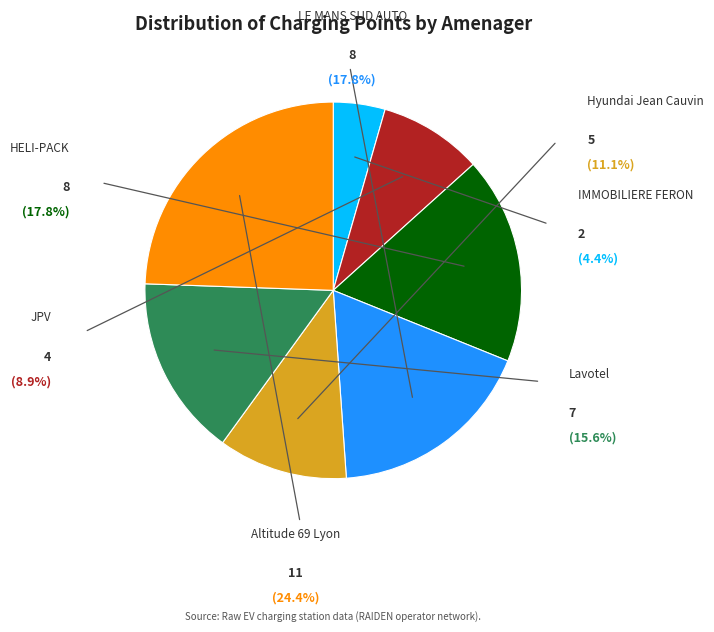

What percentage is NOT represented by LE MANS SUD AUTO?

82.2%